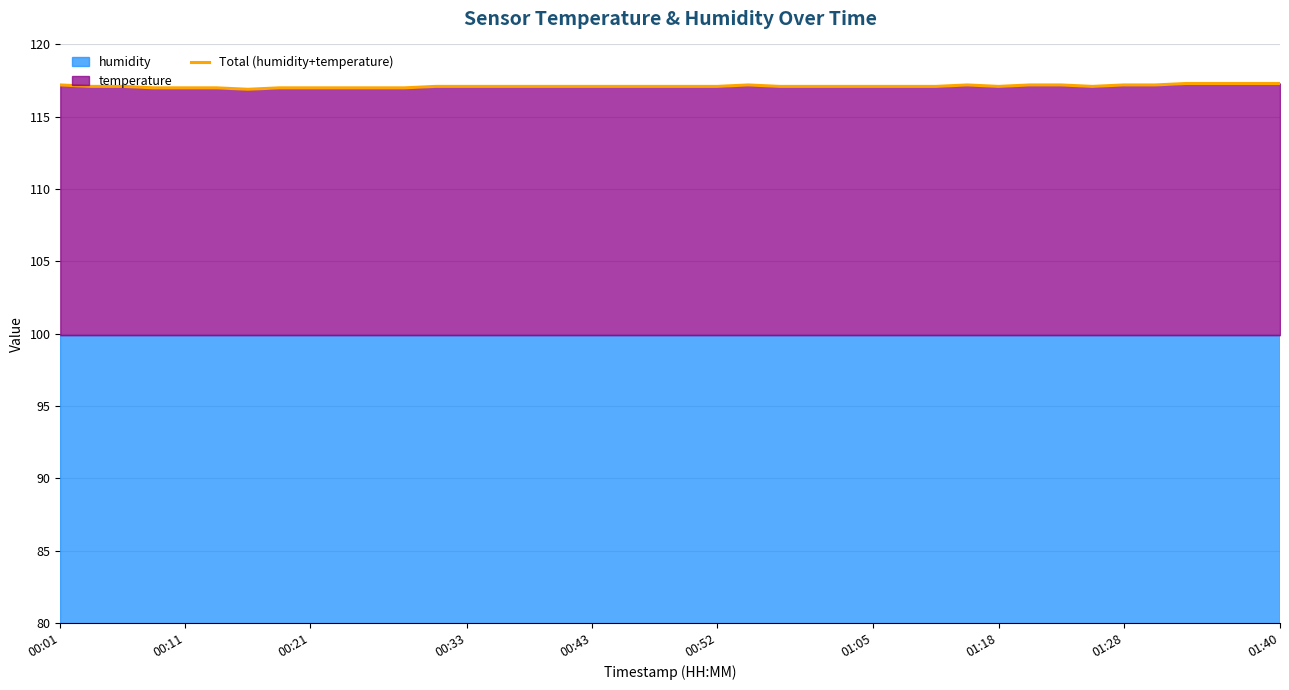

What is the difference between the second highest and minimum values?

0.4